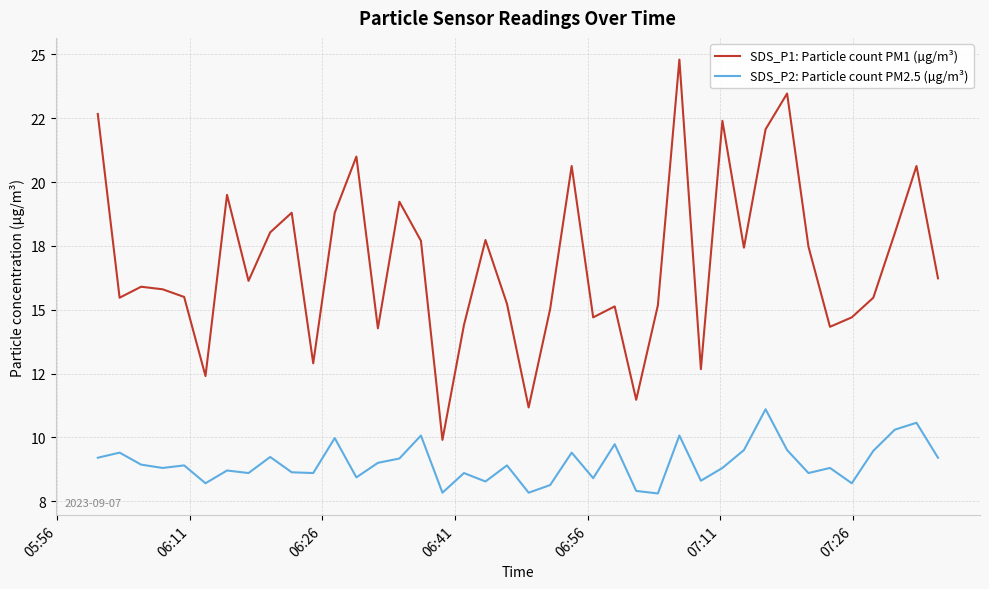

What are all the series names shown in the legend?

SDS_P1: Particle count PM1 (µg/m³), SDS_P2: Particle count PM2.5 (µg/m³)